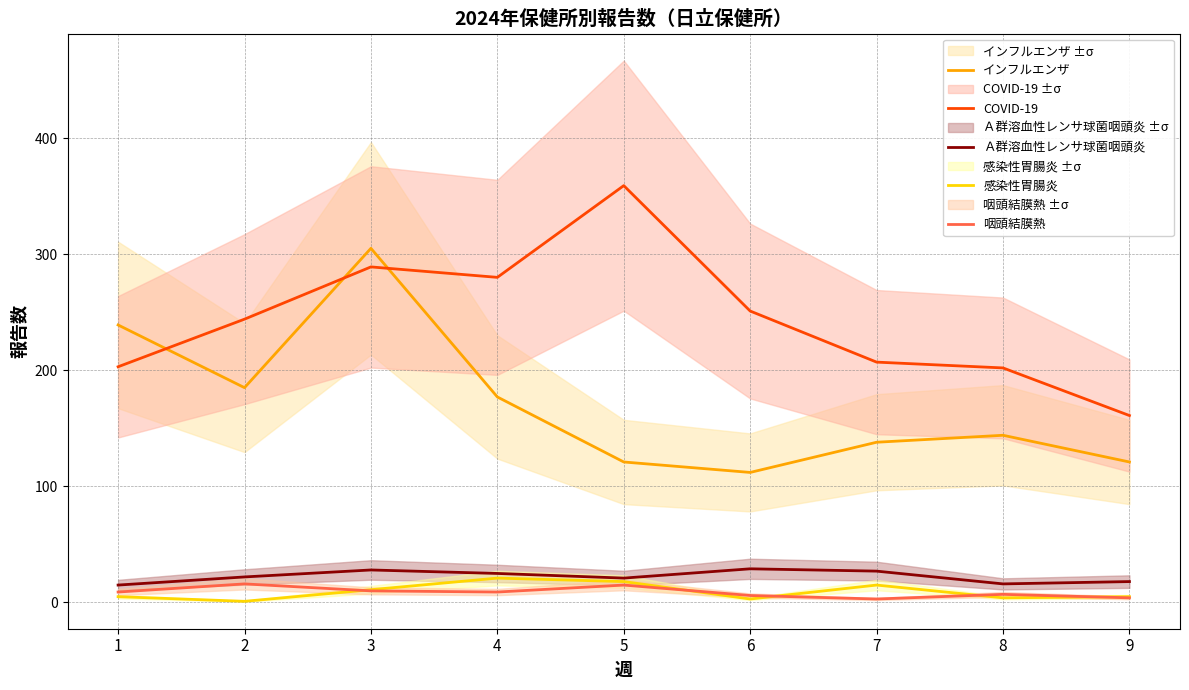

Between 3 and 9, which series saw the biggest shift?

インフルエンザ